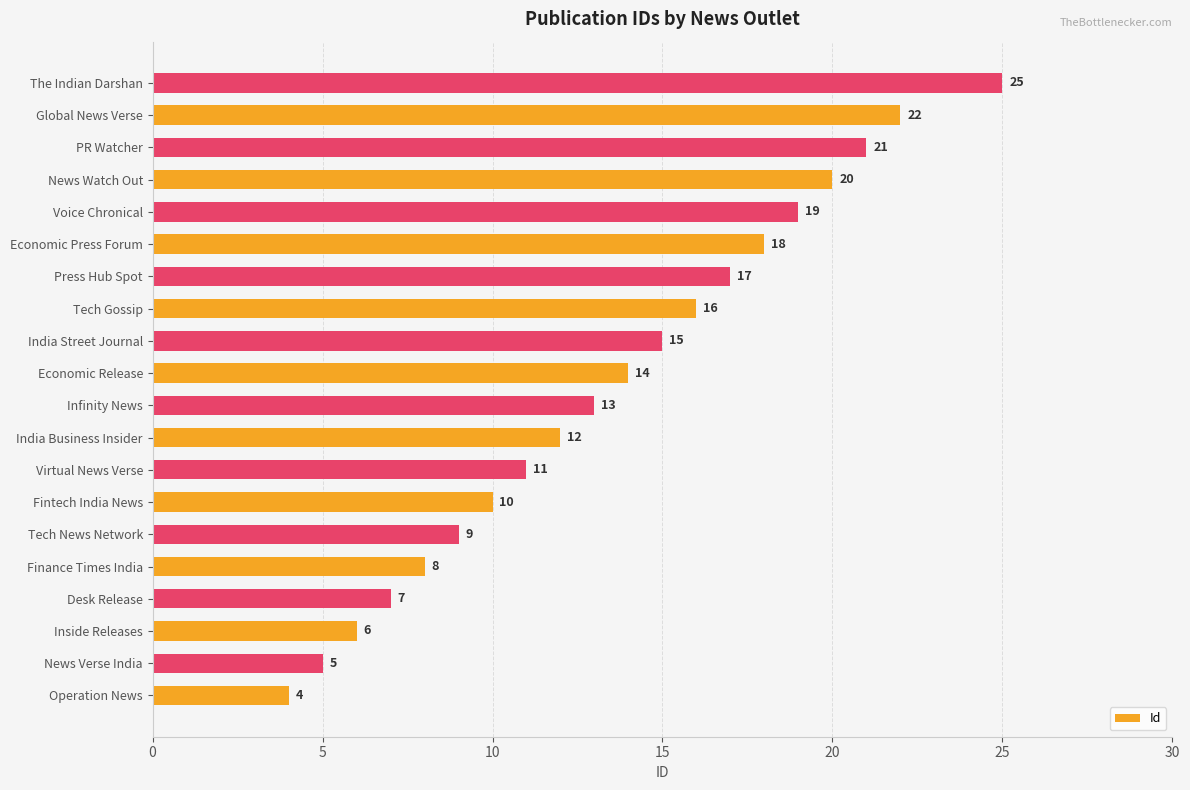

How many series are shown in this chart?

1